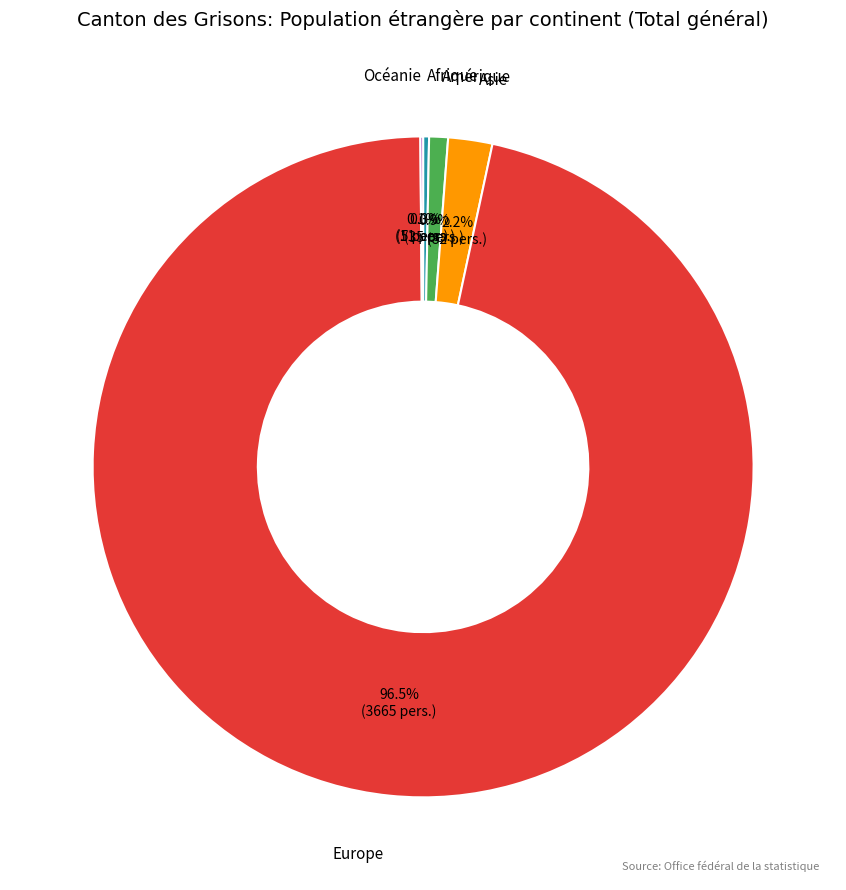

What is the majority slice?

Europe